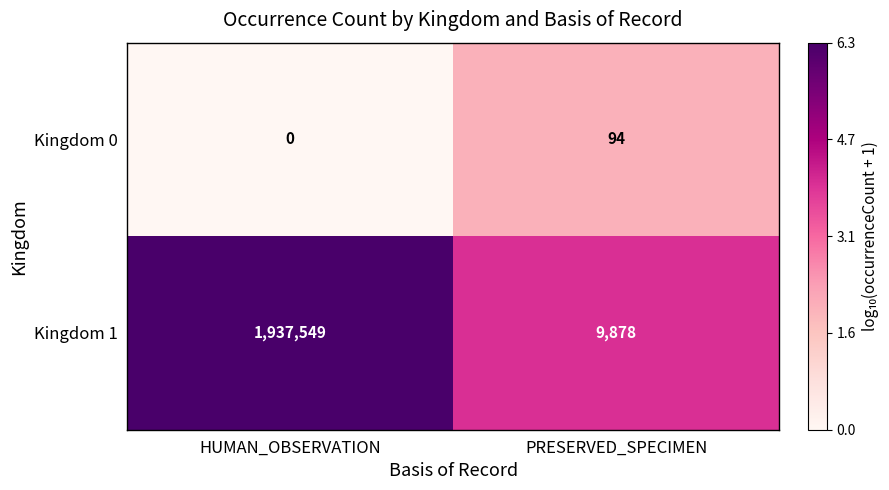

What is the sum of the Kingdom 1 values at PRESERVED_SPECIMEN and HUMAN_OBSERVATION?

1947427